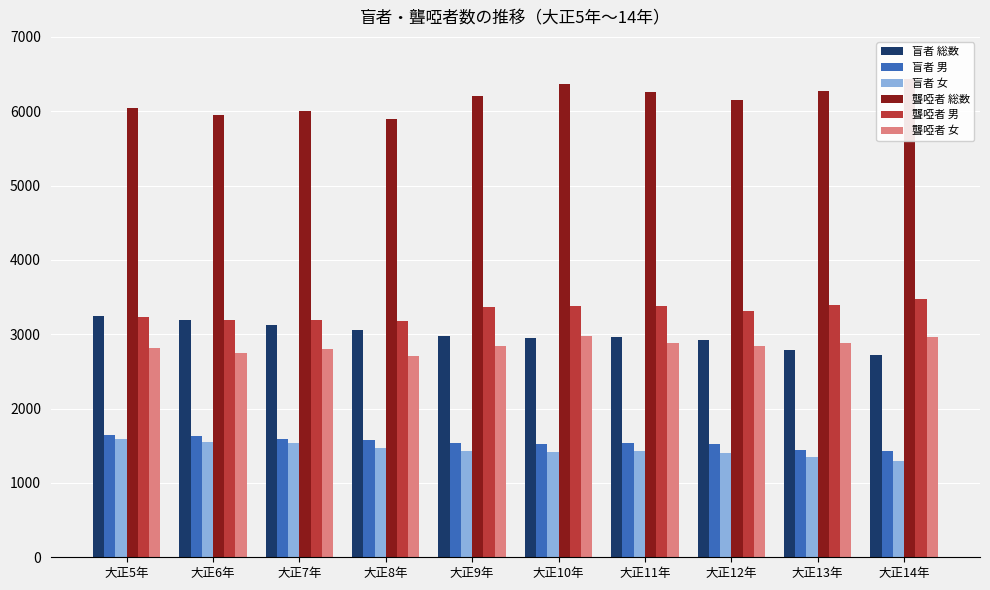

What is the average value of the 聾啞者 男 series?

3310